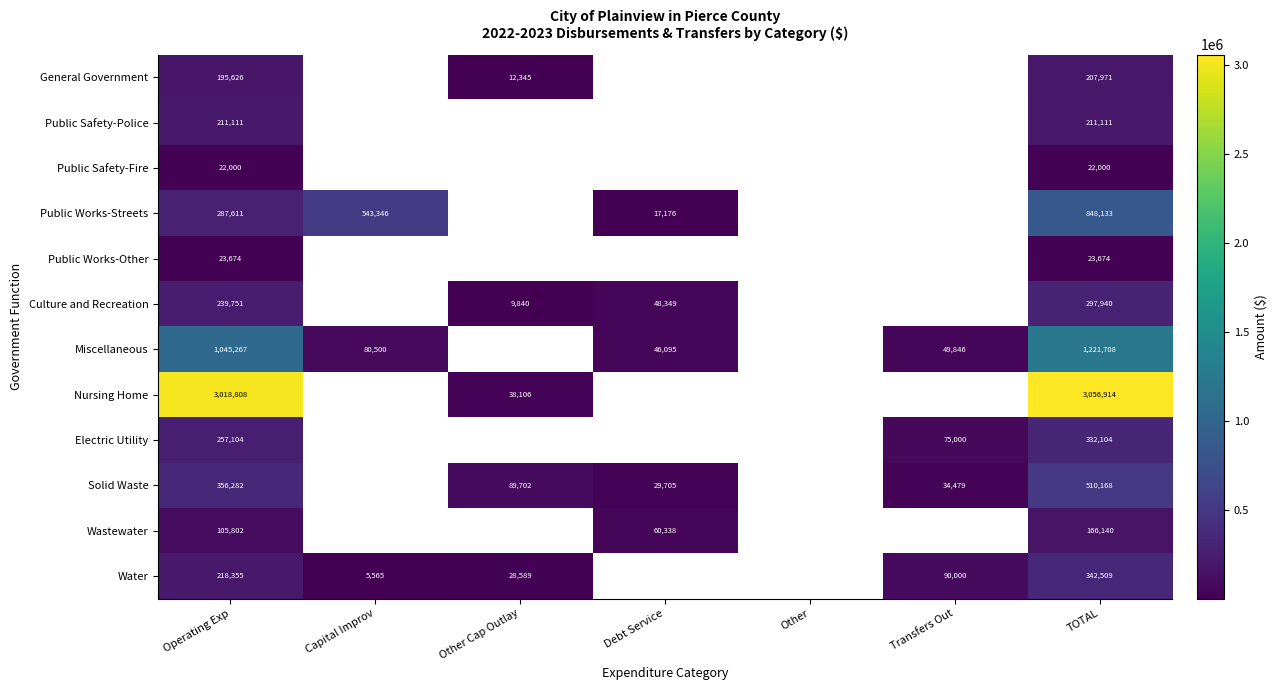

True or false: Wastewater has a value of 144807 at Operating Exp.

False